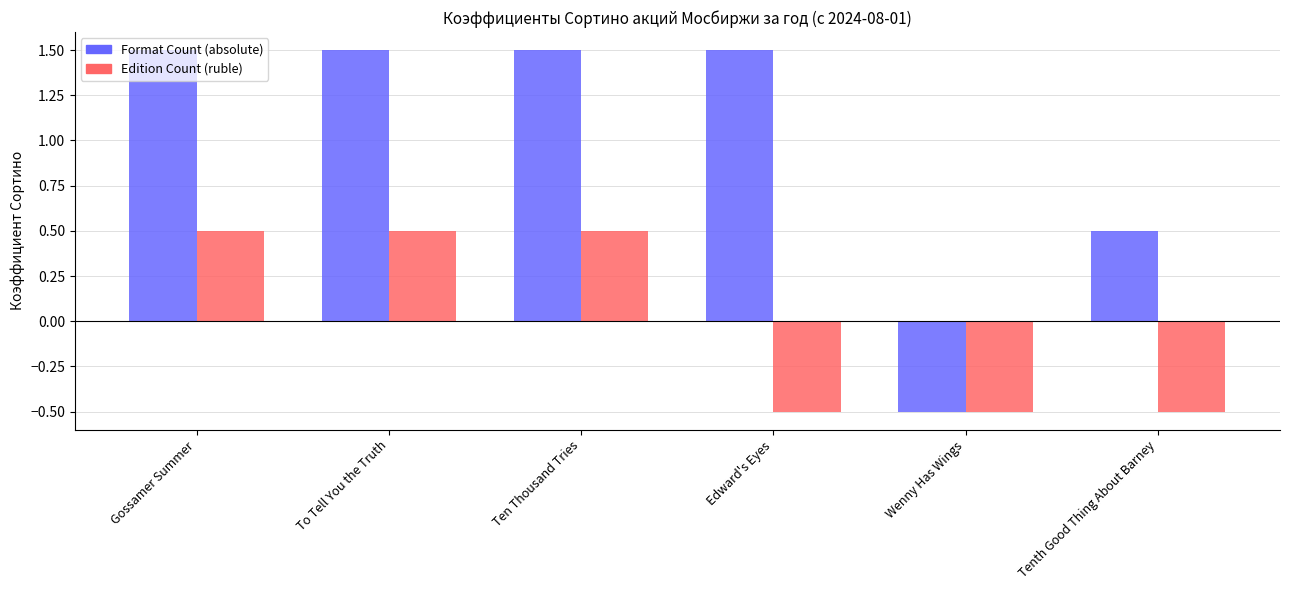

What is the difference between the maximum and minimum values in the Edition Count (ruble) series?

1.0